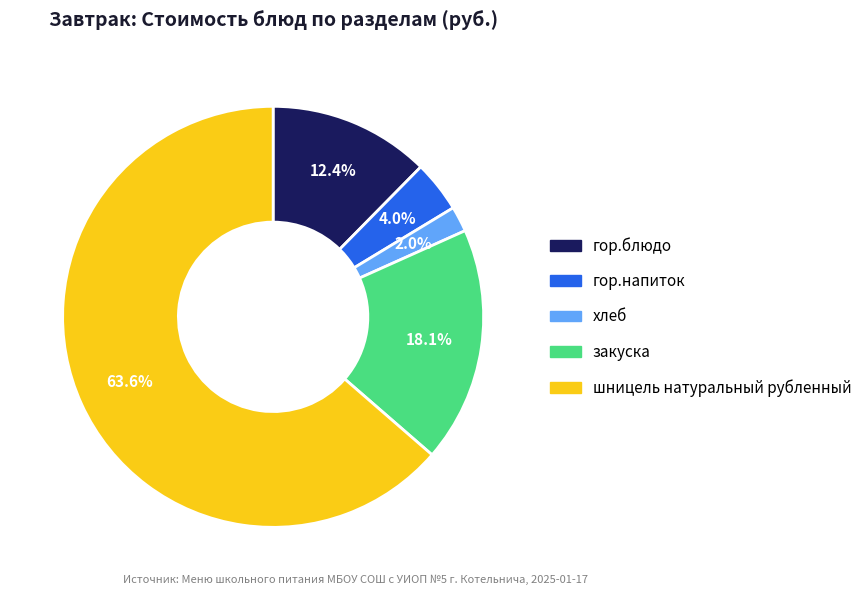

What is the largest slice in the pie chart?

шницель натуральный рубленный